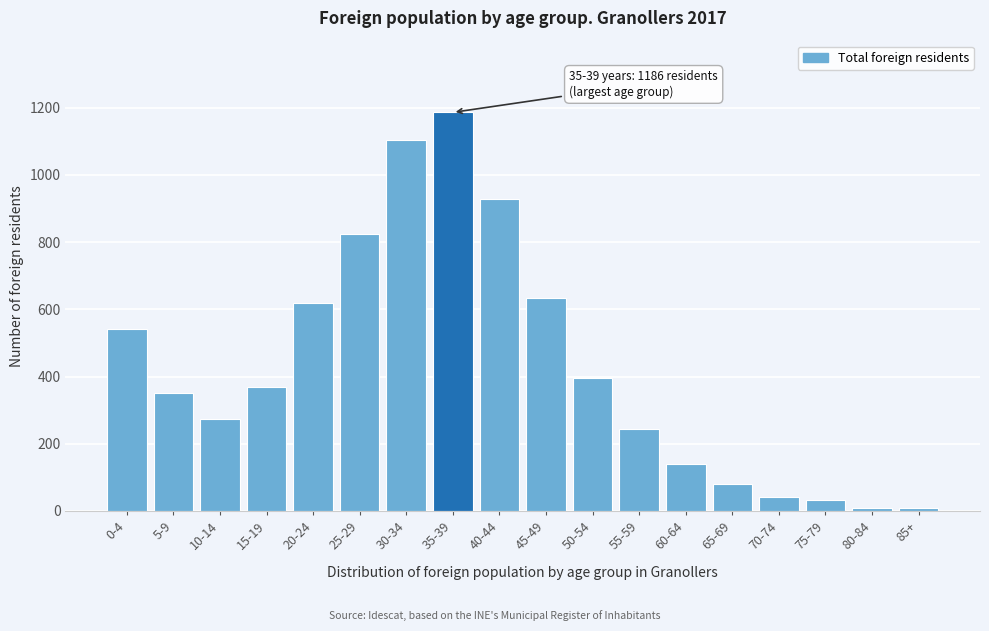

Reading left to right, transcribe all the data shown in this chart.

0-4=542	5-9=352	10-14=274	15-19=369	20-24=619	25-29=825	30-34=1105	35-39=1186	40-44=929	45-49=633	50-54=395	55-59=243	60-64=141	65-69=81	70-74=43	75-79=33	80-84=10	85+=10